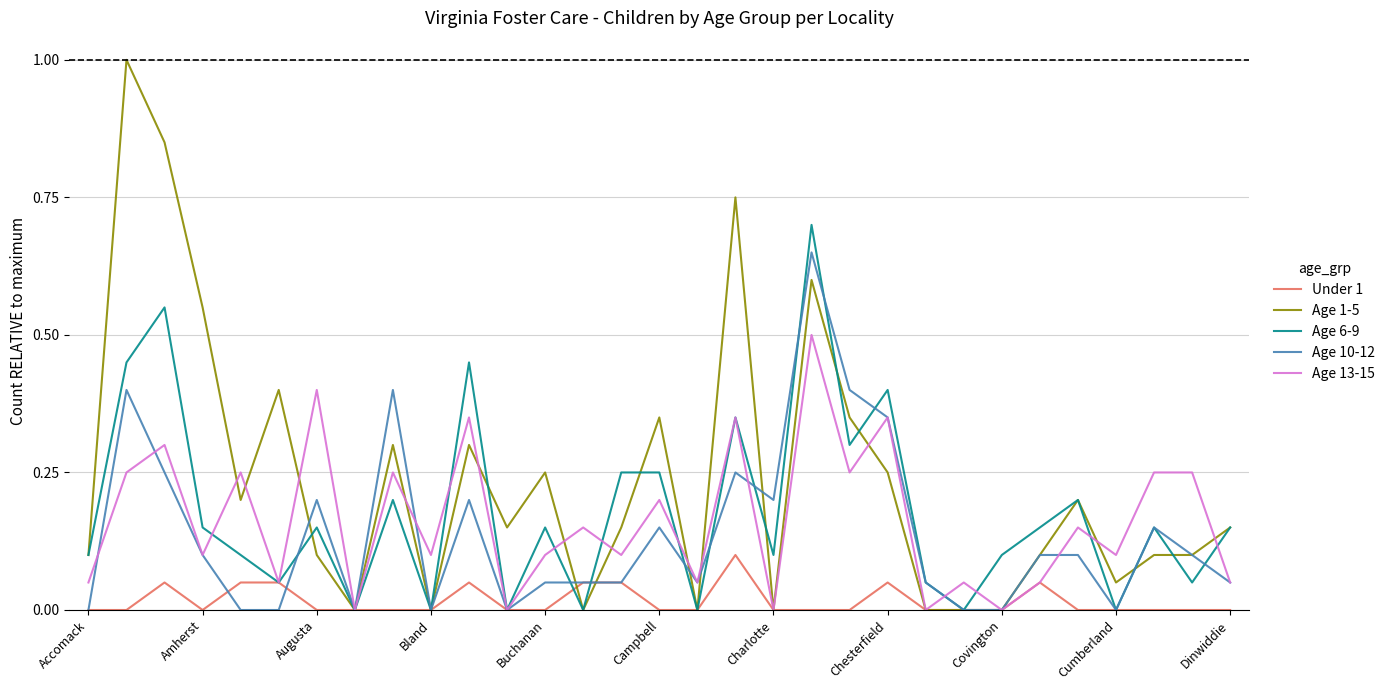

Rank the series by their maximum value, from highest to lowest.

Age 1-5, Age 6-9, Age 10-12, Age 13-15, Under 1